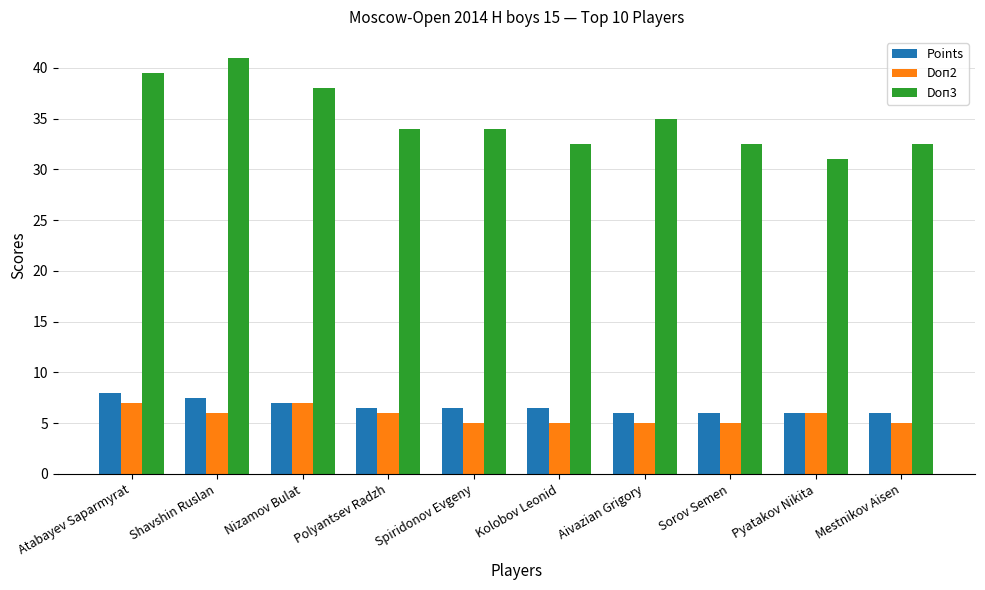

What position from the right is Atabayev Saparmyrat?

10